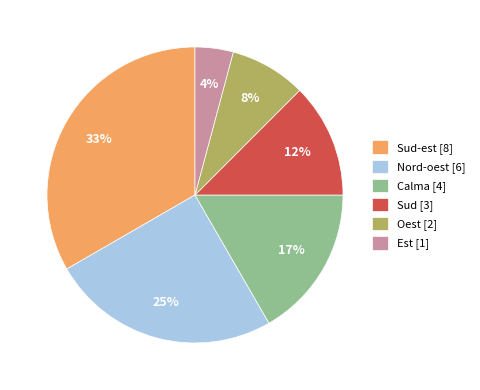

Is Nord-oest [6] the majority of the pie?

No